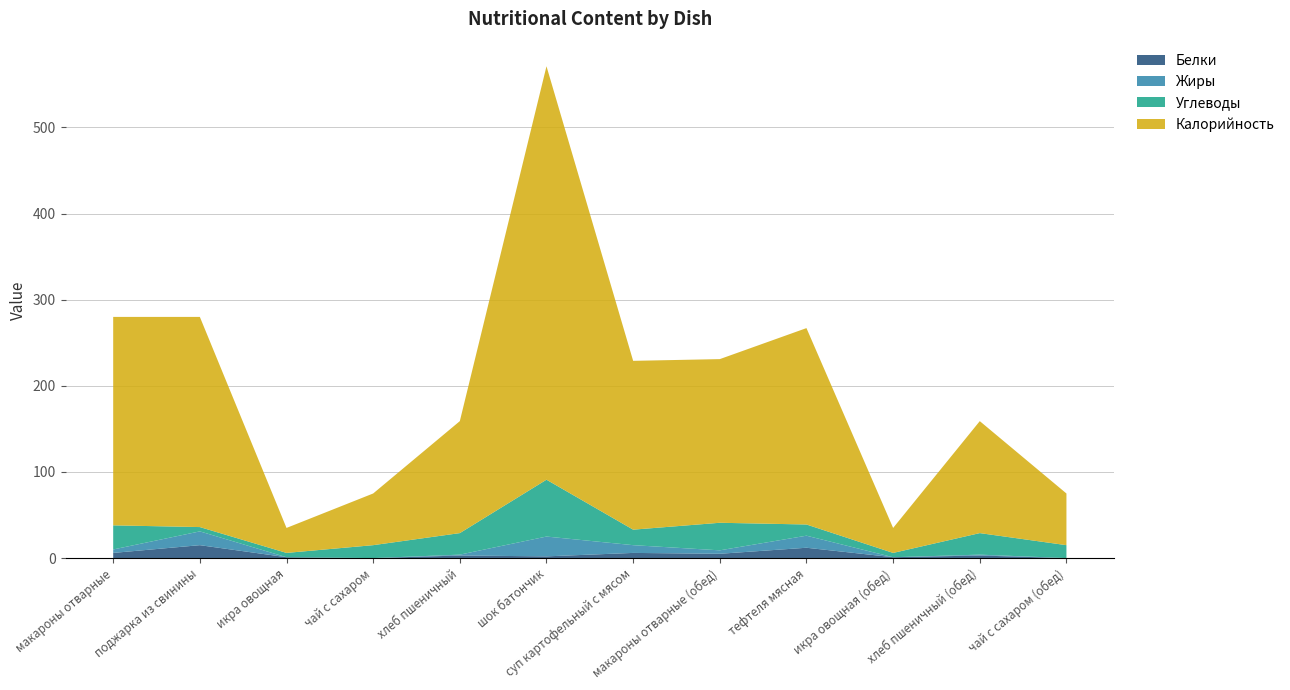

Reading left to right, list all the values displayed in this chart.

Белки: 6	15	1	0	3	2	6	5	12	1	3	0
Жиры: 4	16	0	0	1	23	9	4	14	0	1	0
Углеводы: 28	5	5	15	25	66	18	32	13	5	25	15
Калорийность: 242	244	29	60	130	480	196	190	228	29	130	60